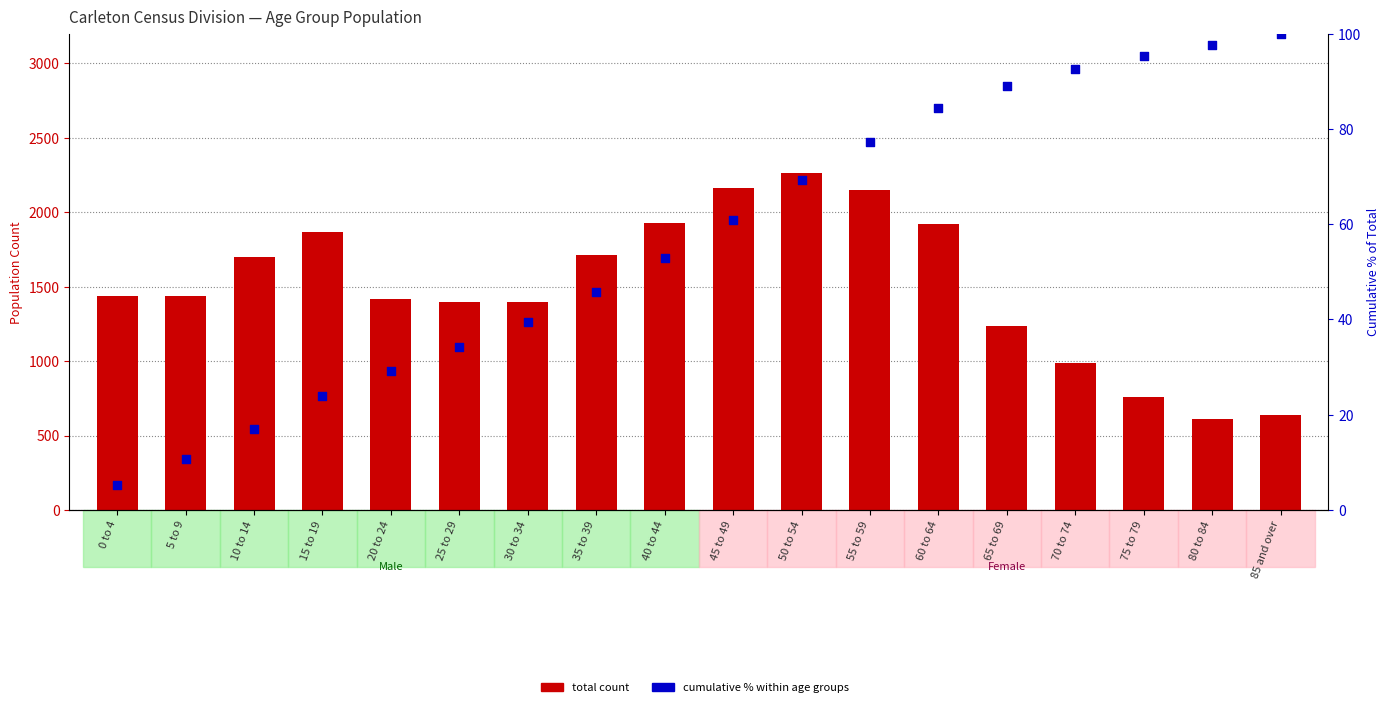

At which category is the sum across all series the highest?

50 to 54